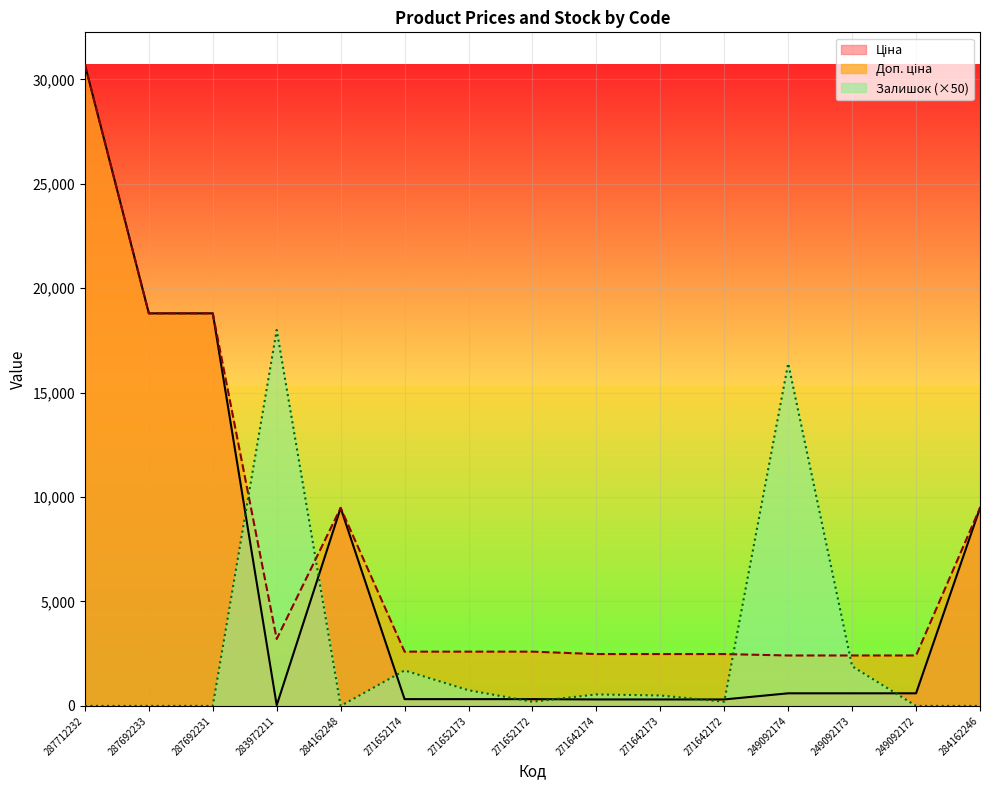

Reading left to right, list all the values displayed in this chart.

Ціна: 287712232=30717.1	287692233=18796.8	287692231=18796.8	283972211=32.0	284162248=9480.1	271652174=324.8	271652173=324.8	271652172=324.8	271642174=310.3	271642173=310.3	271642172=310.3	249092174=603.7	249092173=603.7	249092172=603.7	284162246=9480.1
Доп. ціна: 287712232=30717.1	287692233=18796.8	287692231=18796.8	283972211=3205.0	284162248=9480.1	271652174=2598.3	271652173=2598.3	271652172=2598.3	271642174=2482.4	271642173=2482.4	271642172=2482.4	249092174=2414.8	249092173=2414.8	249092172=2414.8	284162246=9480.1
Залишок: 287712232=0.0	287692233=0.0	287692231=0.0	283972211=18000.0	284162248=0.0	271652174=1700.0	271652173=750.0	271652172=200.0	271642174=550.0	271642173=500.0	271642172=200.0	249092174=16400.0	249092173=1900.0	249092172=0.0	284162246=0.0